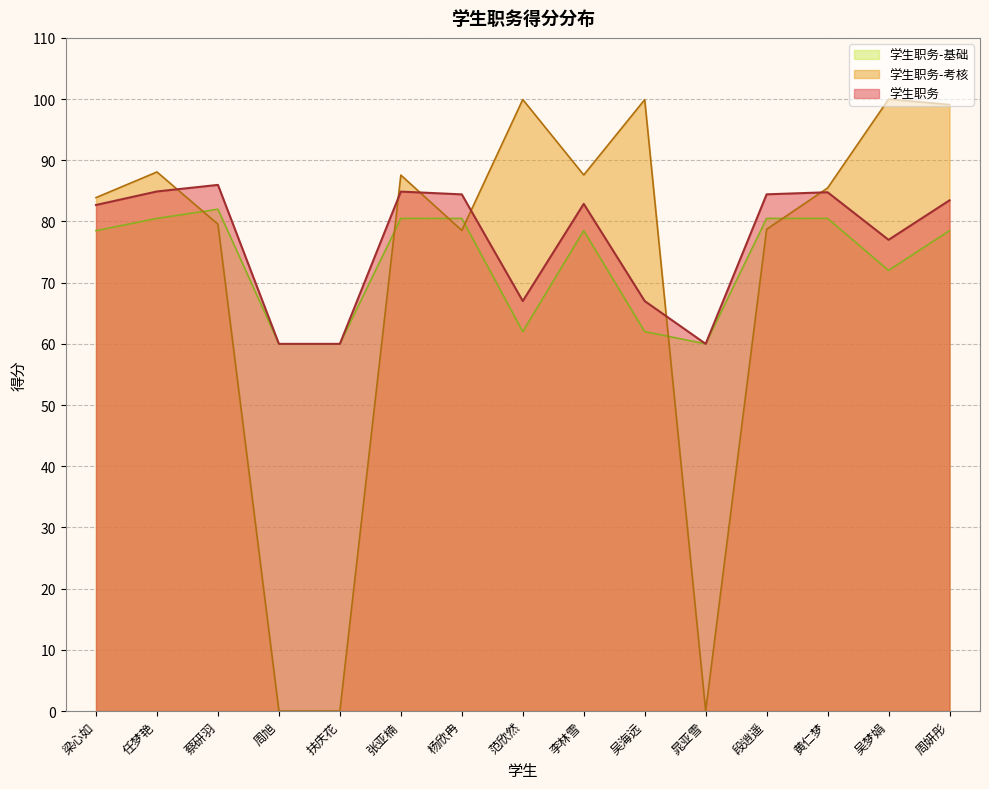

How many intersections are there between 学生职务-考核 and 学生职务-基础?

6